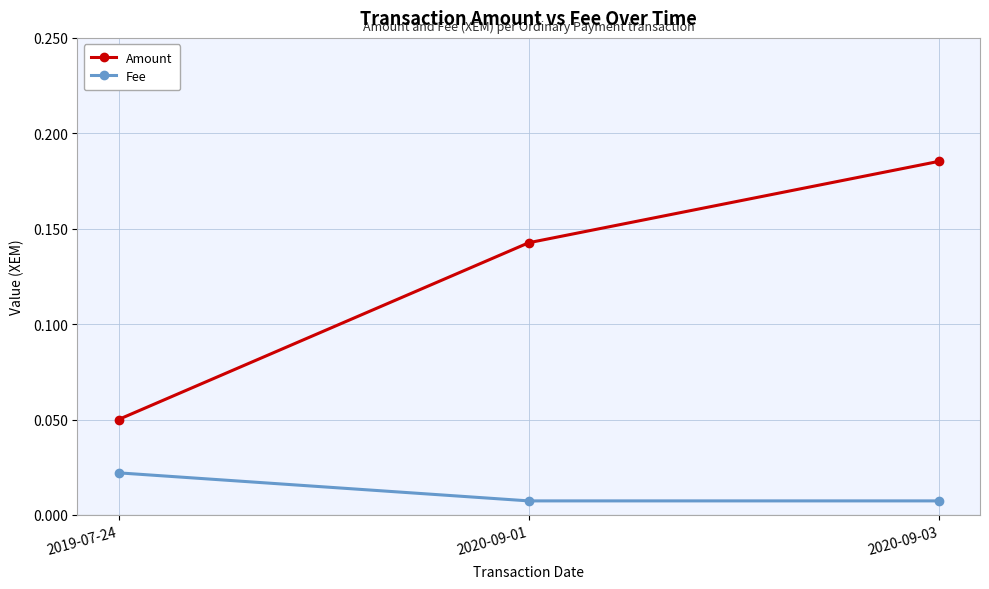

The Amount series shows 0.0 at 2019-07-24. True or false?

False